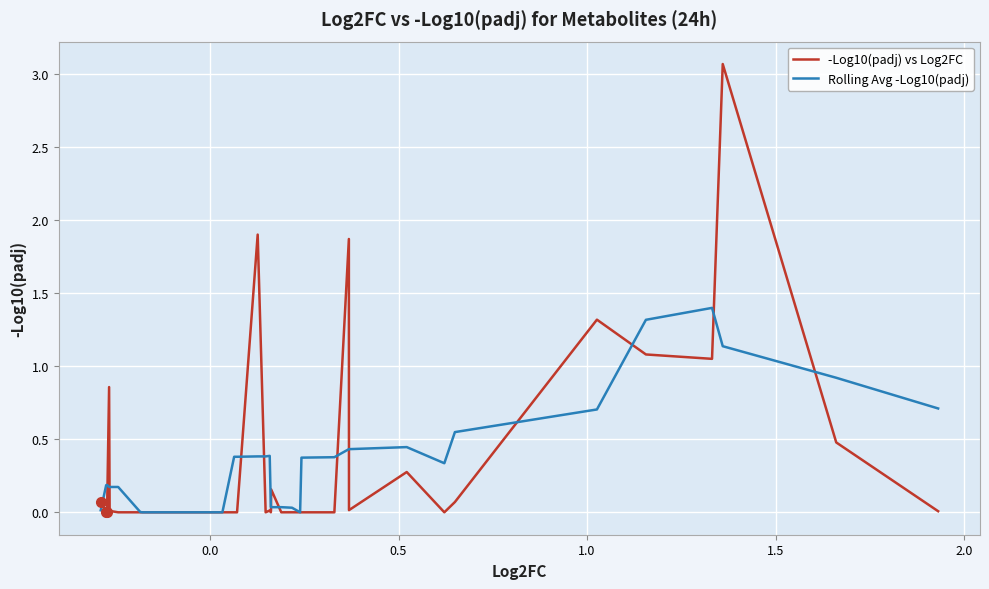

What is the greatest value displayed?

3.1